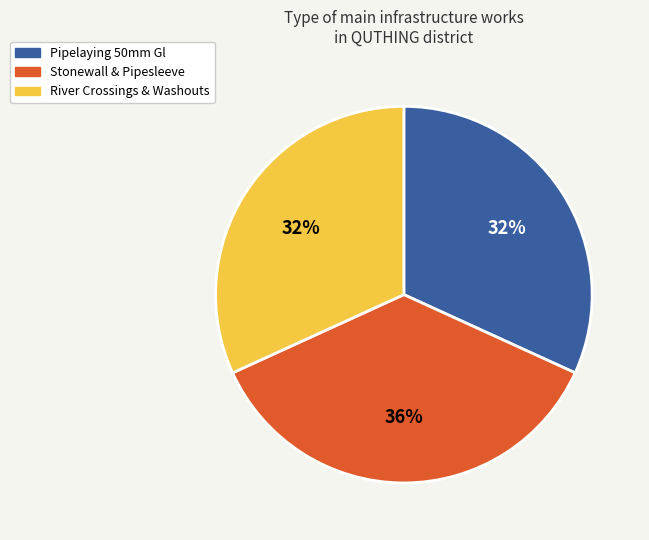

To the nearest percent, what is the combined percentage of Pipelaying 50mm Gl and Stonewall & Pipesleeve?

68%